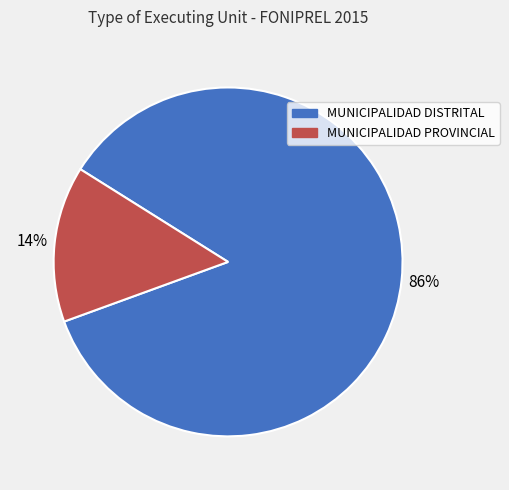

Which category has the smallest portion of the pie?

MUNICIPALIDAD PROVINCIAL